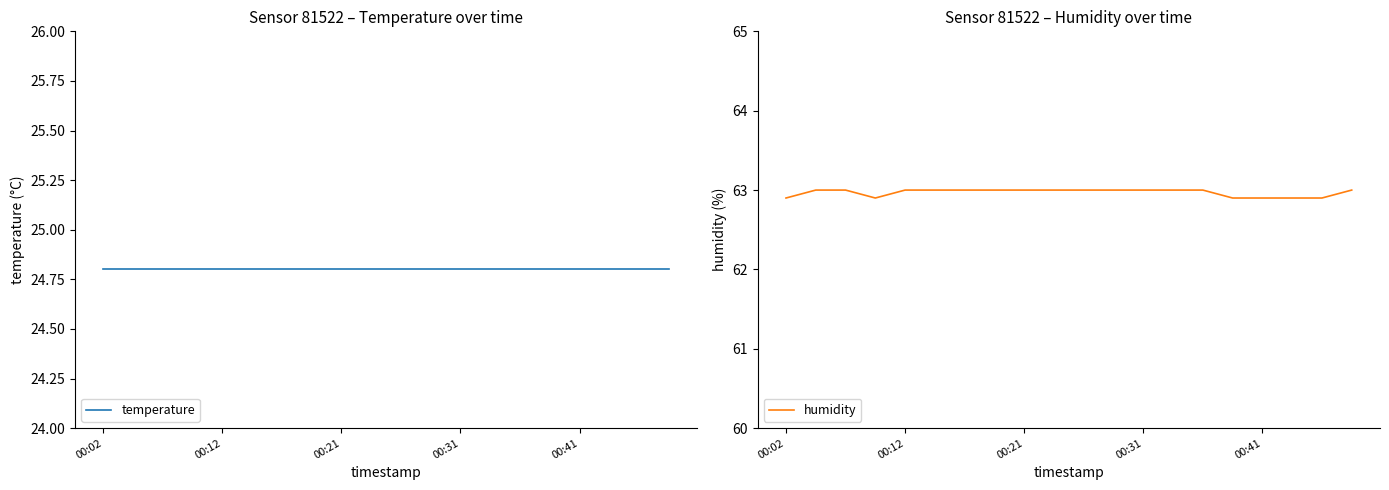

How many lines are shown in the chart?

2